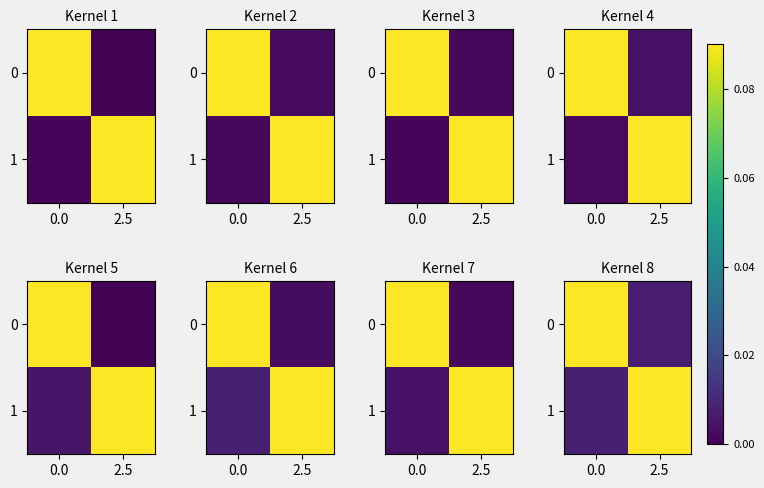

The 0 series shows 0.0 at 2.5. True or false?

True